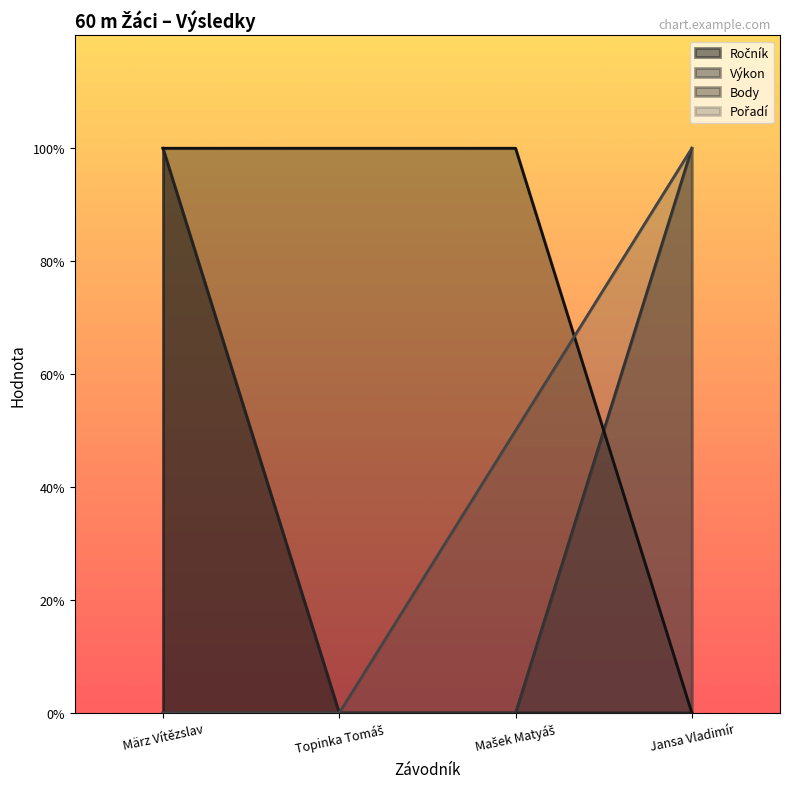

How many times do Body and Pořadí cross each other?

1